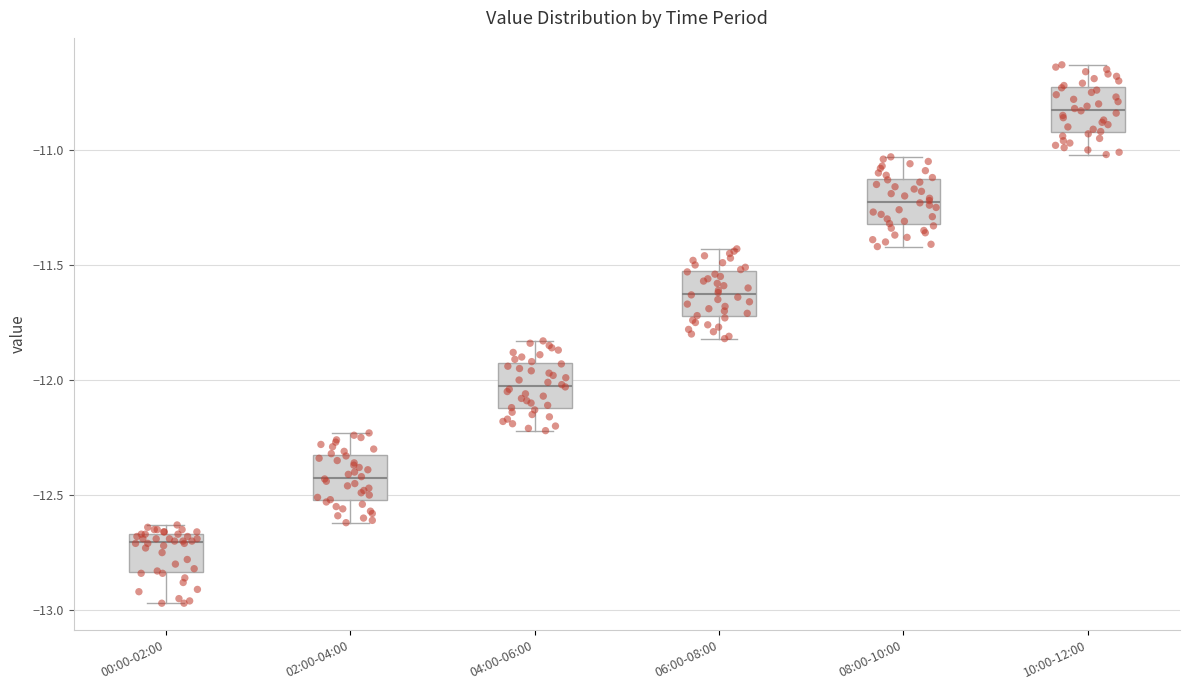

Which box's median line is the lowest?

00:00-02:00